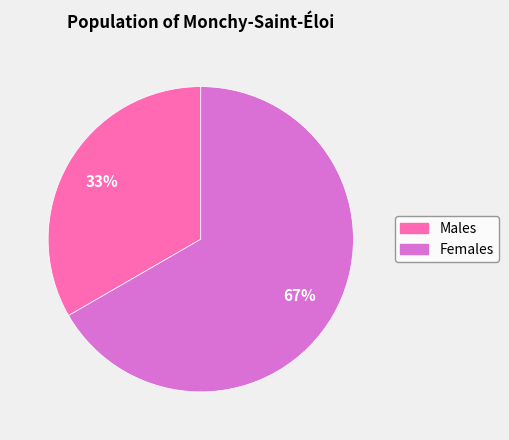

To the nearest percent, what is the average slice percentage?

50%